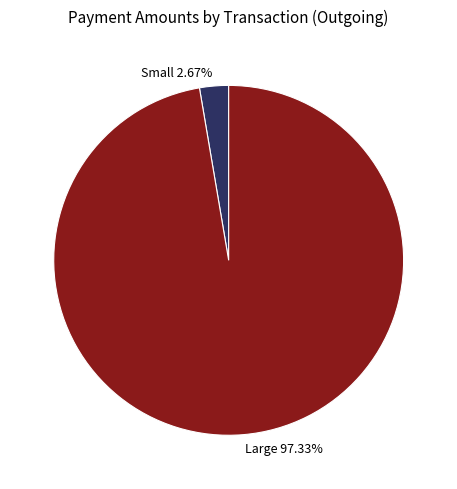

What is the smallest slice in the pie chart?

Small 2.67%